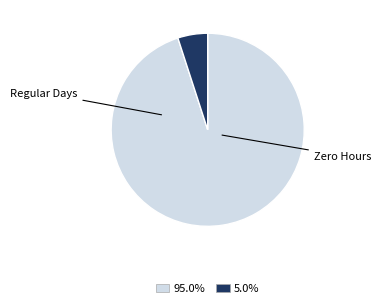

Is the sum of 5.0% and 95.0% greater than half?

Yes